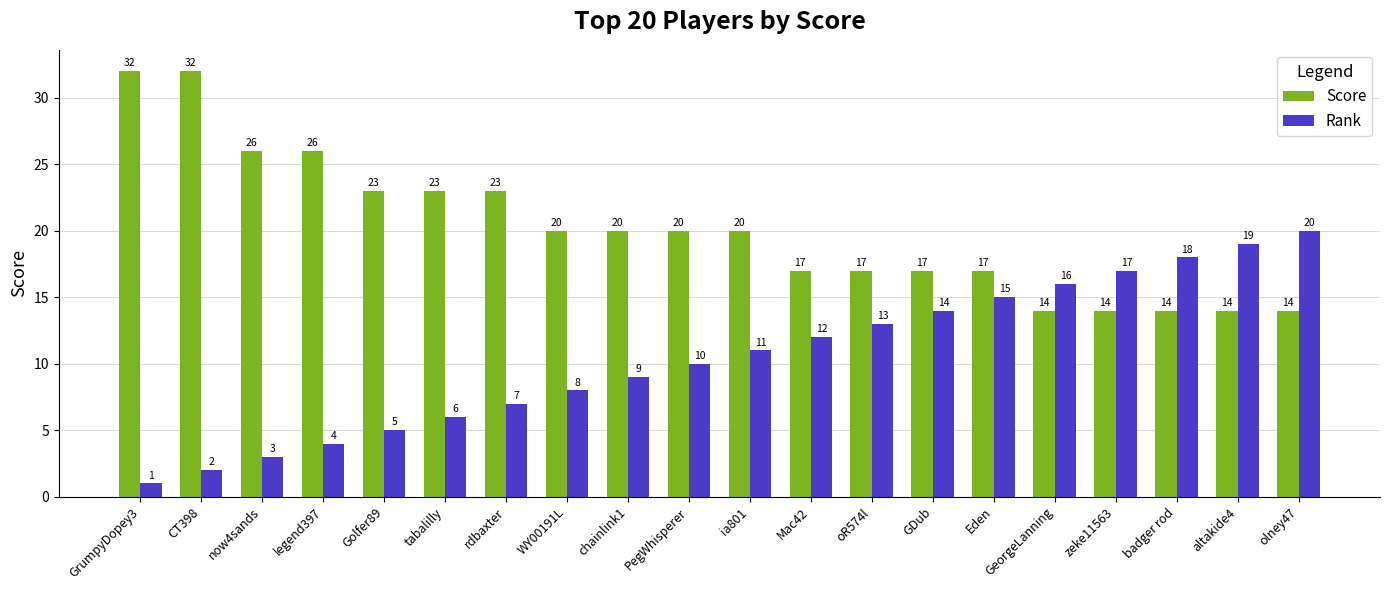

Count the number of categories in the chart.

20